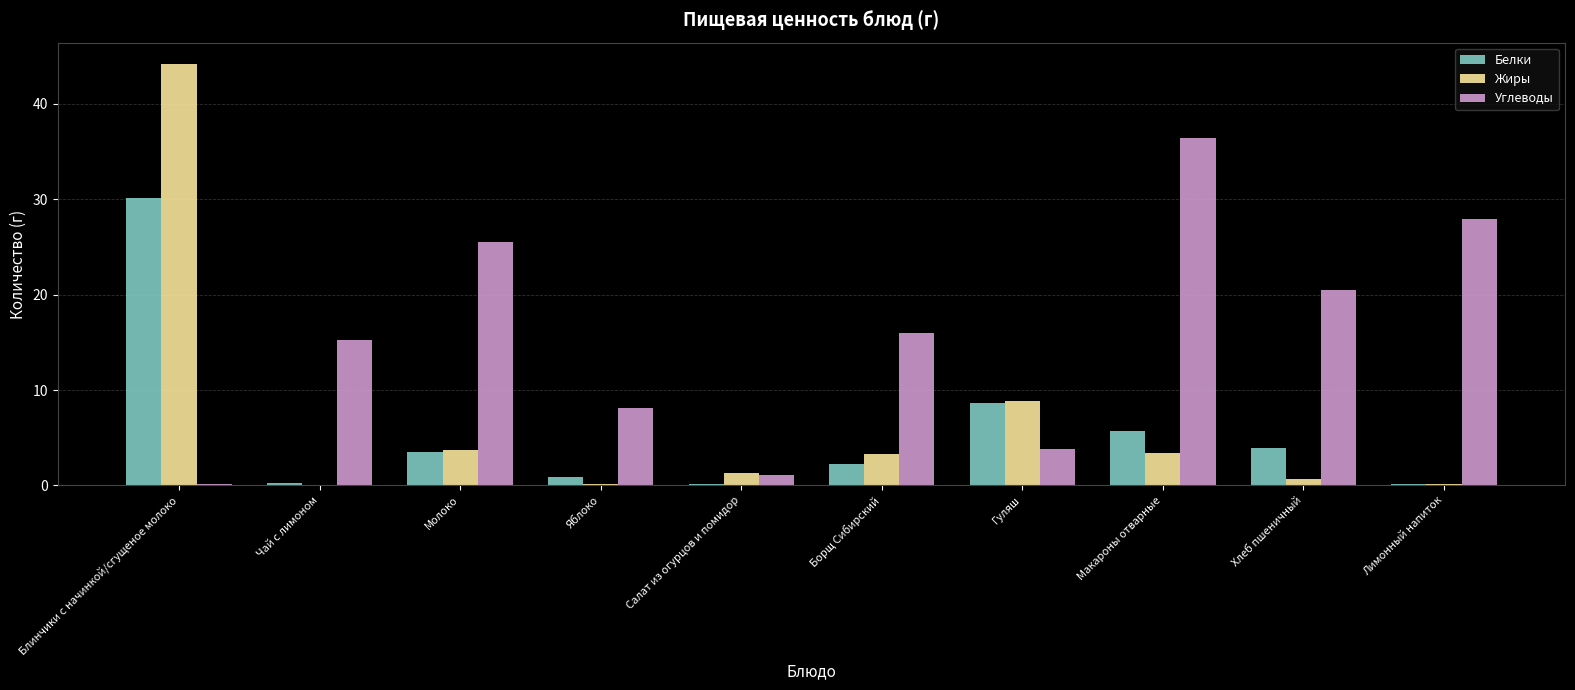

Is the value of Жиры at Яблоко greater than the value of Углеводы at Борщ Сибирский?

No